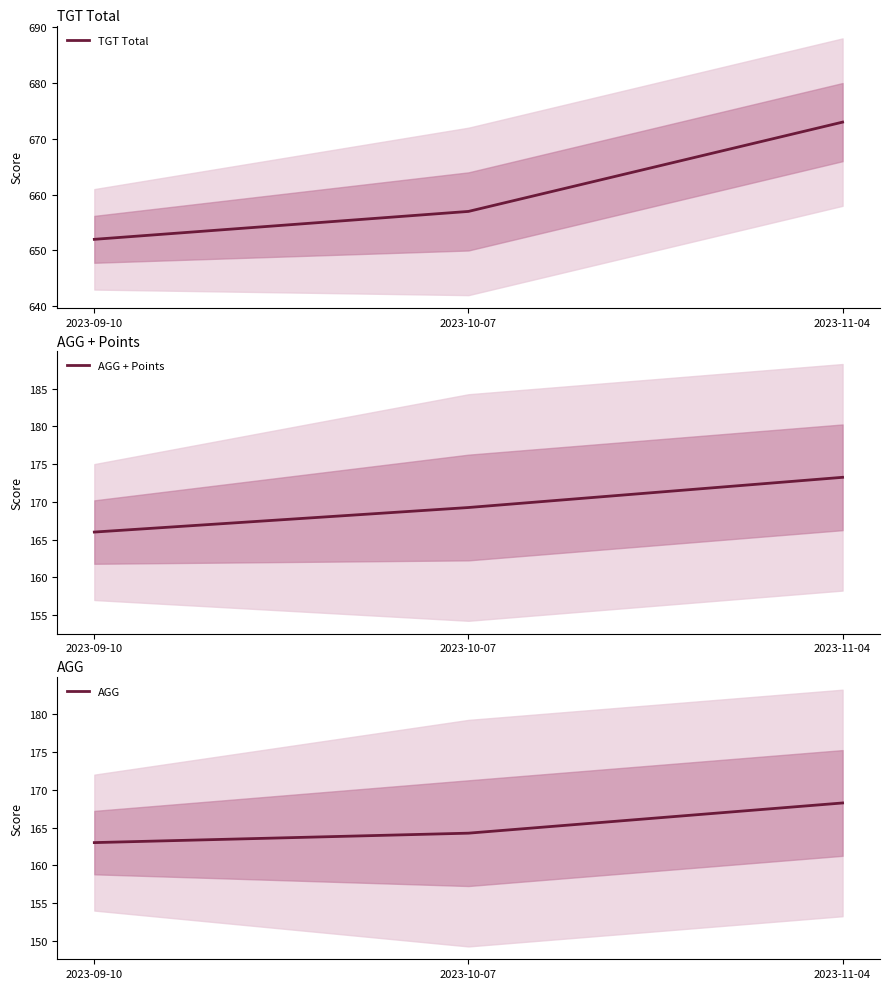

Reading left to right, what are all the values shown in this chart?

TGT Total: 2023-09-10=652.0	2023-10-07=657.0	2023-11-04=673.0
AGG + Points: 2023-09-10=166.0	2023-10-07=169.2	2023-11-04=173.2
AGG: 2023-09-10=163.0	2023-10-07=164.2	2023-11-04=168.2